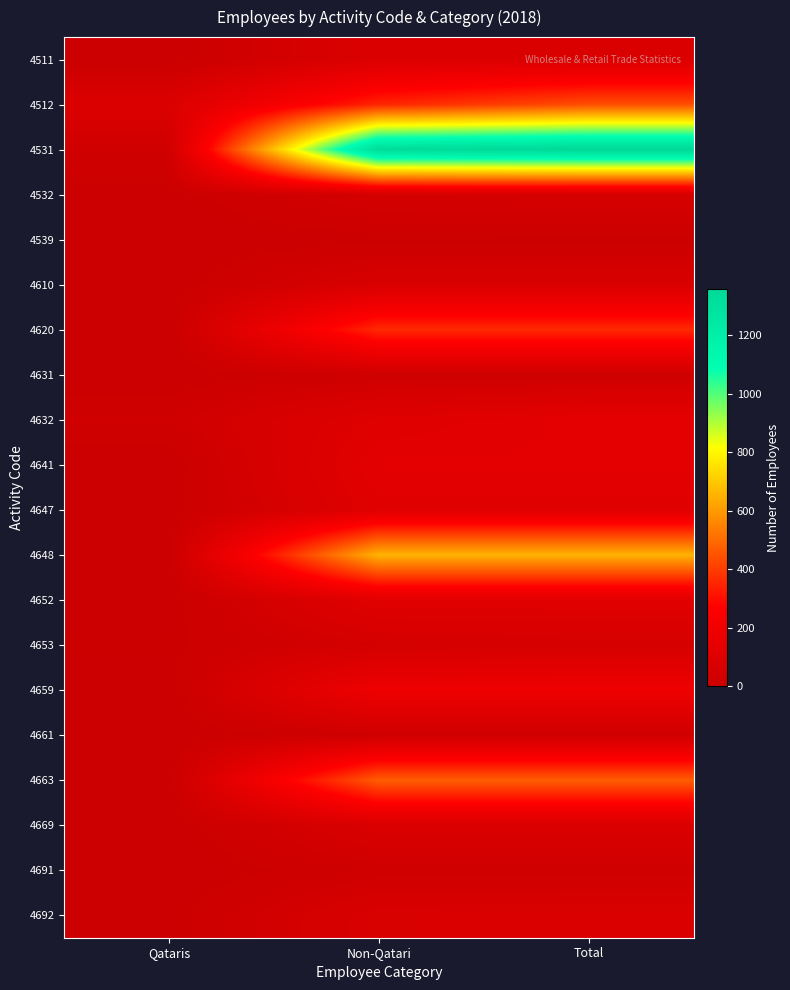

Between Non-Qatari and Total, which is larger?

Non-Qatari